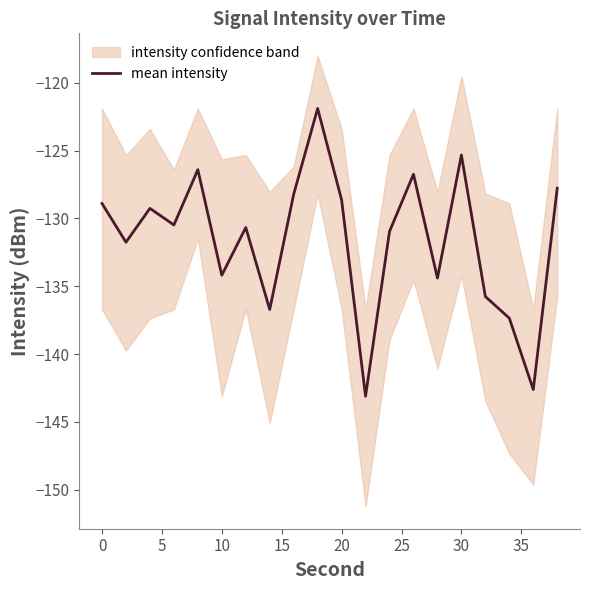

Is this an area chart (filled region under the line)?

No